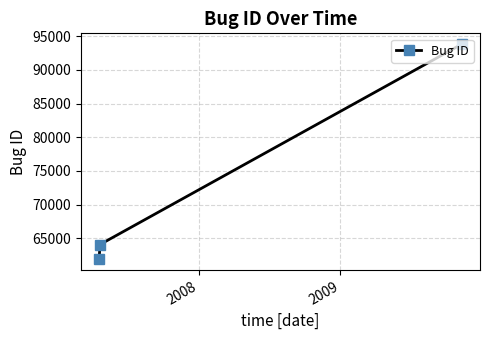

What is the value of the 3rd point from the left?

93808